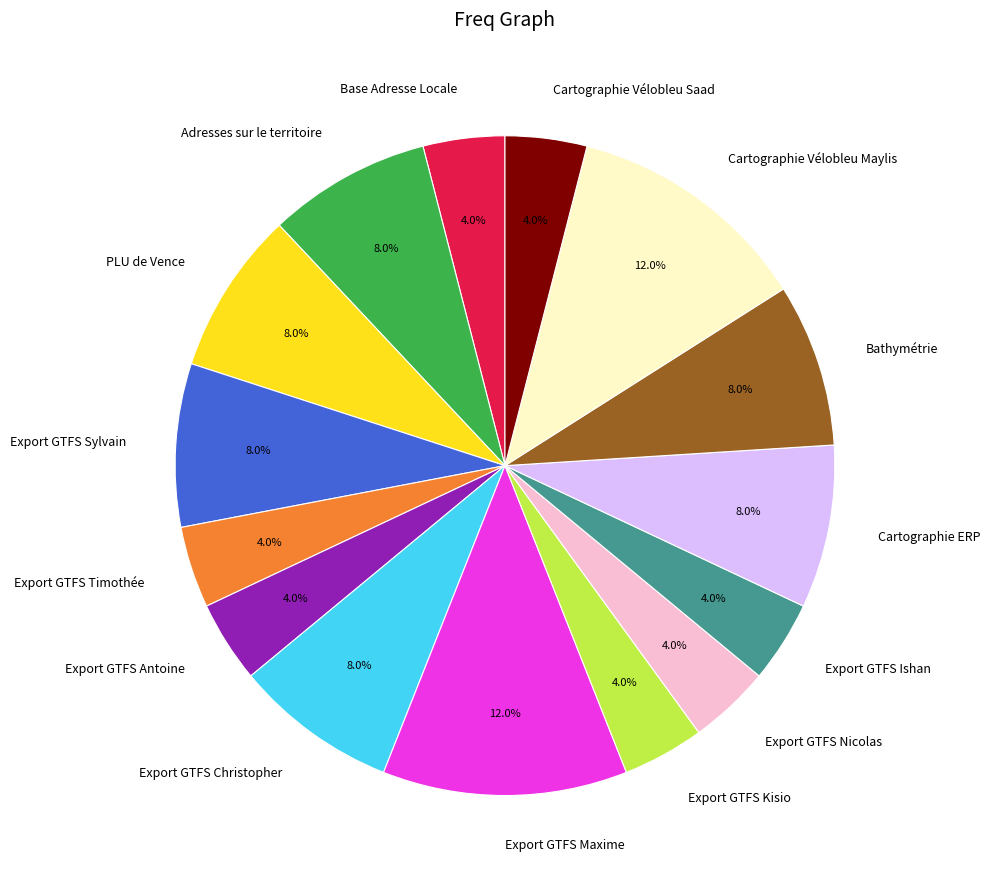

What is the total percentage of Cartographie Vélobleu Saad and Export GTFS Ishan?

8.0%